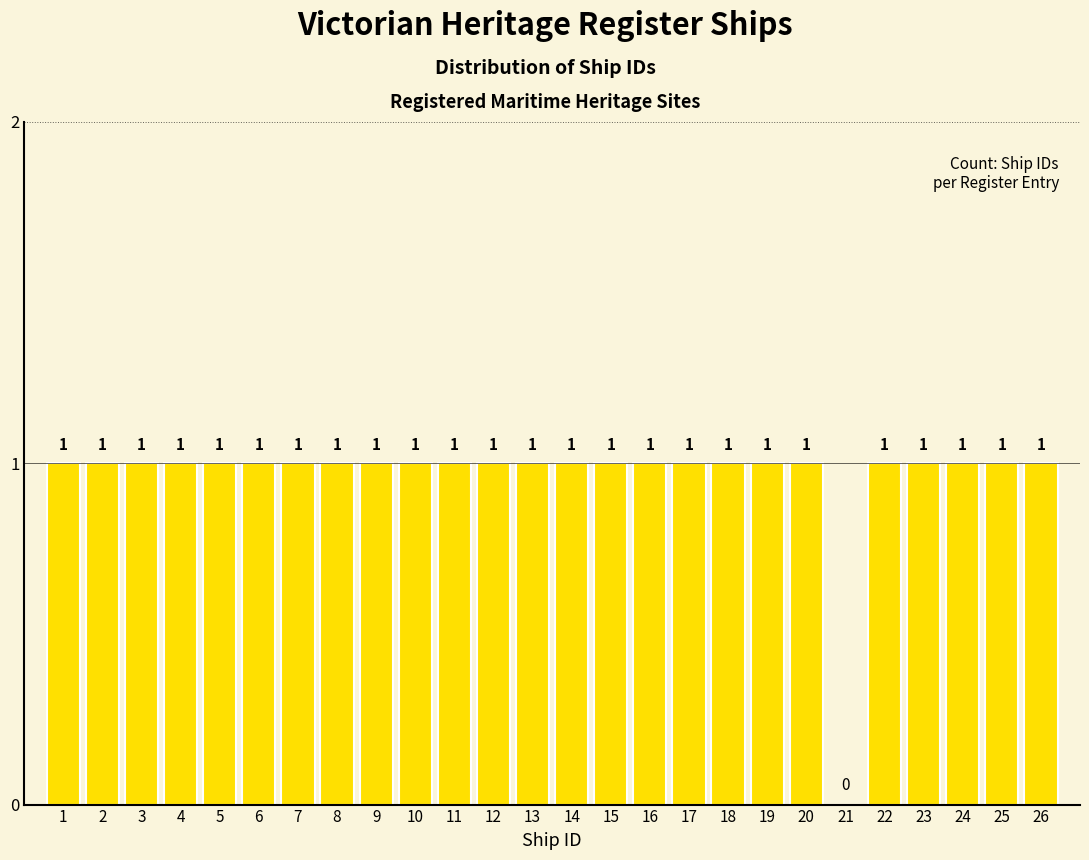

Reading left to right, transcribe all the data shown in this chart.

1=1	2=1	3=1	4=1	5=1	6=1	7=1	8=1	9=1	10=1	11=1	12=1	13=1	14=1	15=1	16=1	17=1	18=1	19=1	20=1	21=0	22=1	23=1	24=1	25=1	26=1